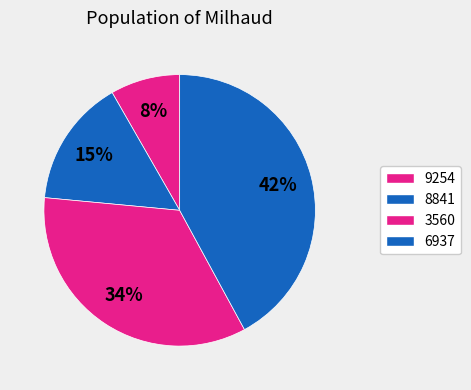

How many slices are in this pie chart?

4